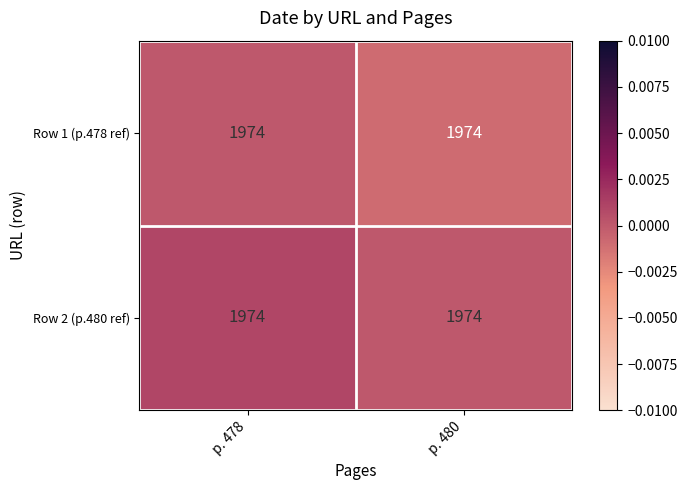

List the series in order of their overall mean, highest first.

Row 2 (p.480 ref), Row 1 (p.478 ref)